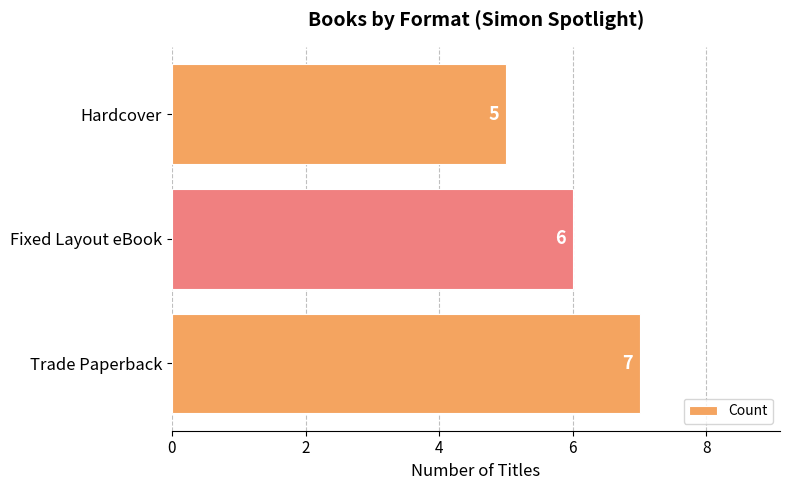

Is it true that the value at Fixed Layout eBook is 3?

False